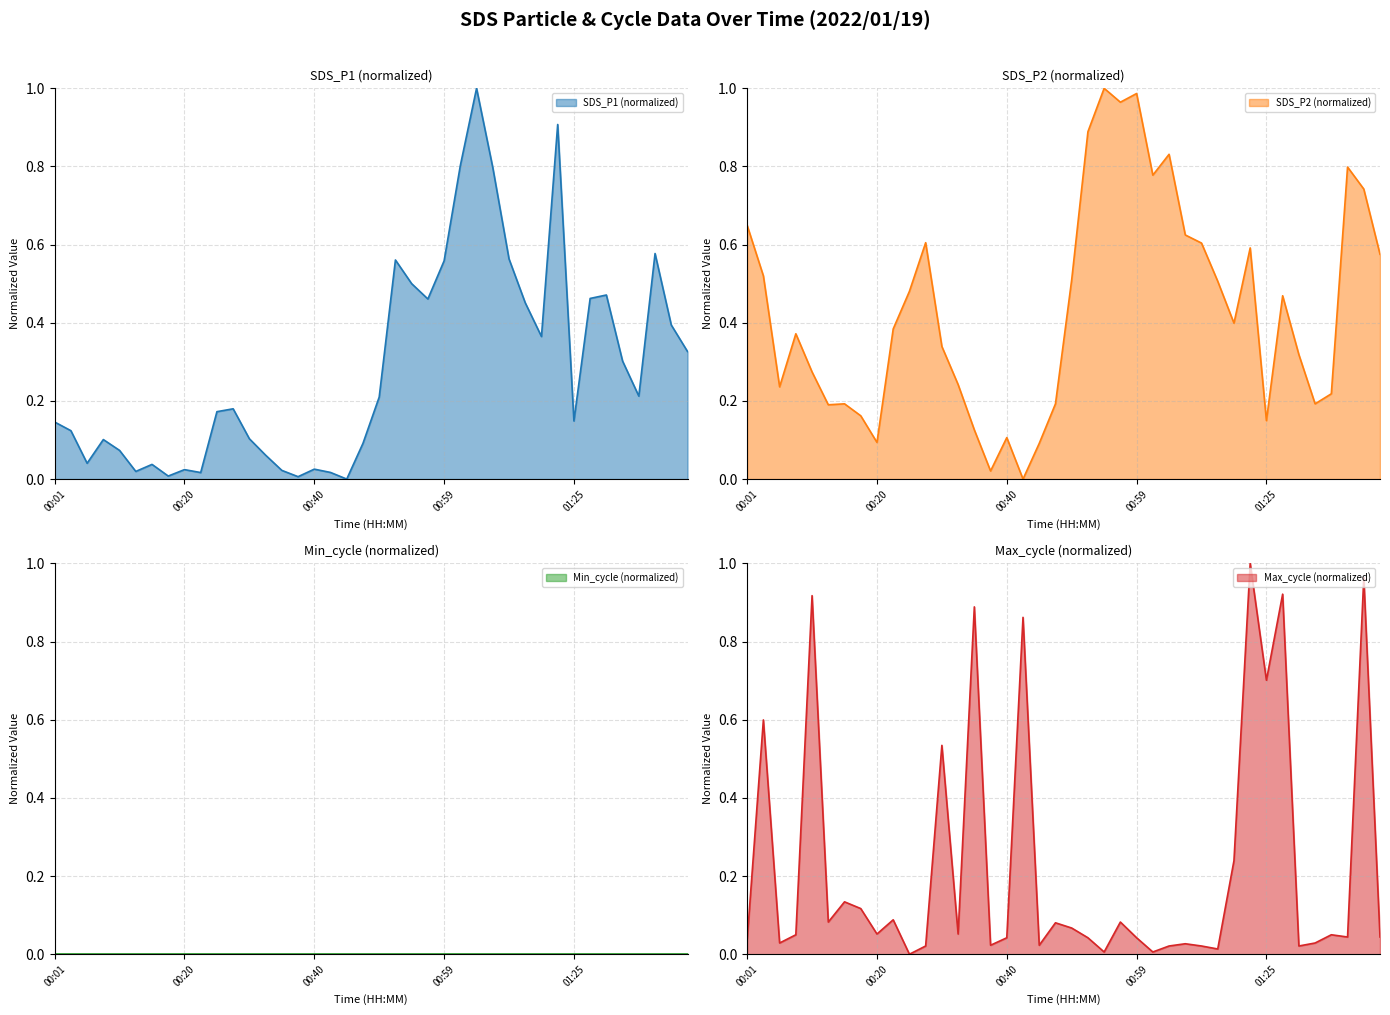

At how many categories does at least one series exceed 0?

40